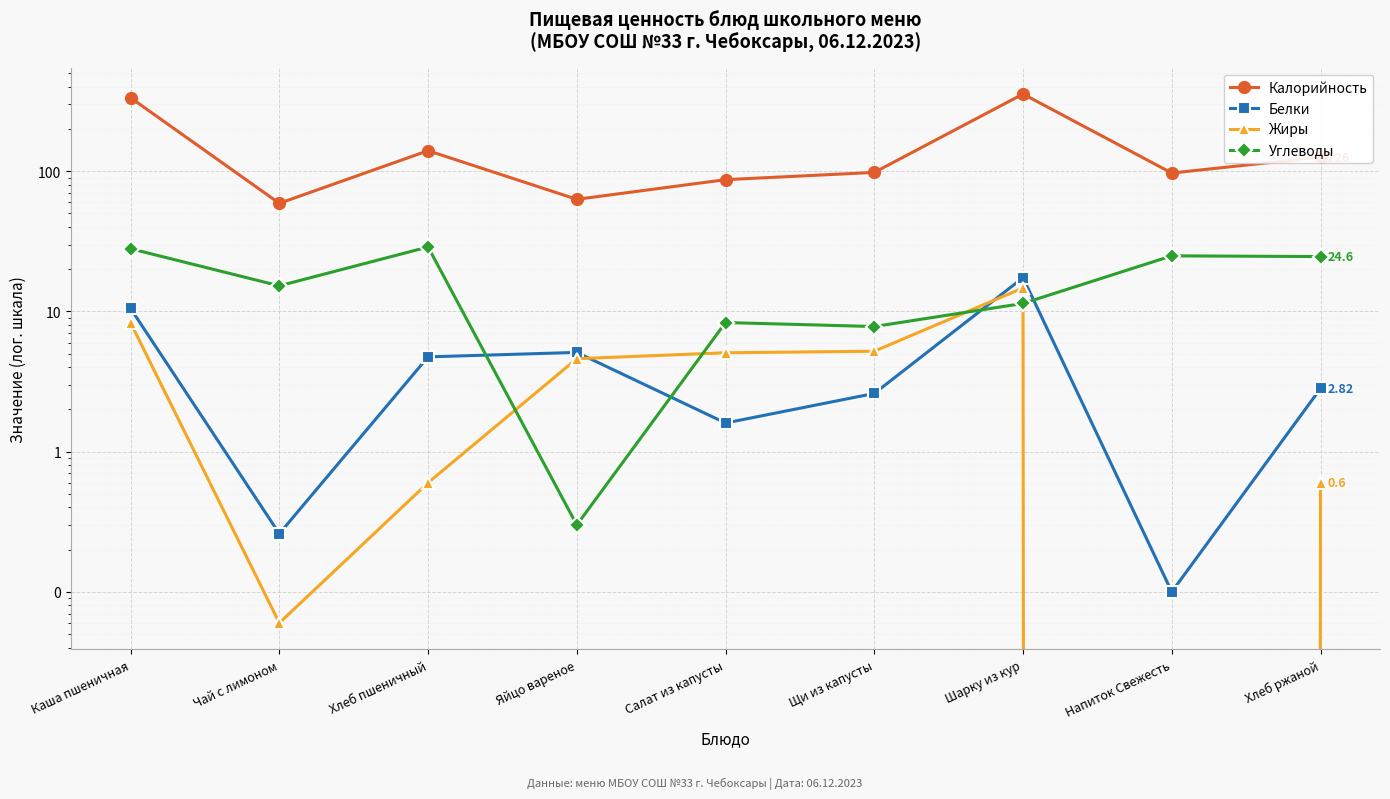

The value of Калорийность at Яйцо вареное is 99.4. True or false?

False